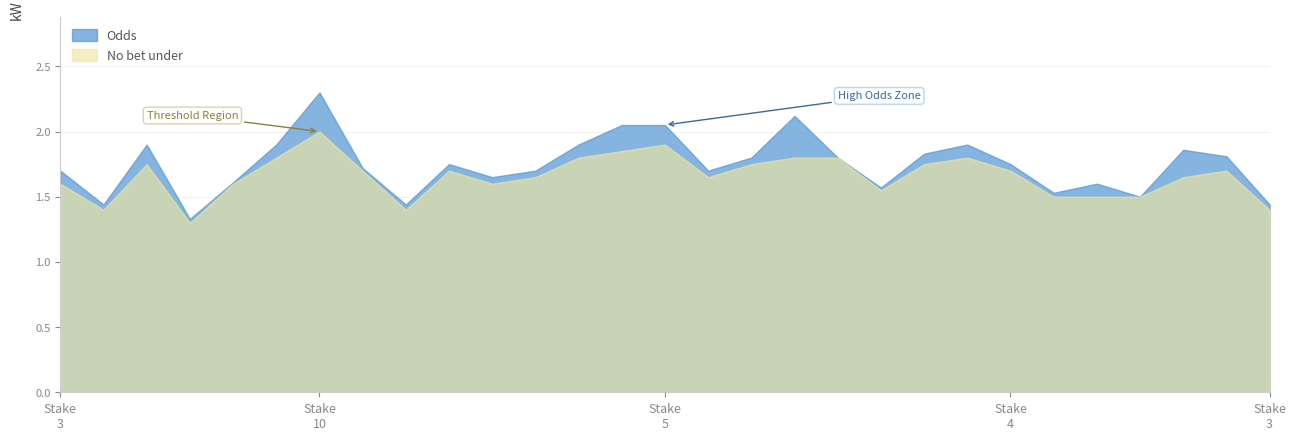

In No bet under, how many points are higher than both neighbors (excluding endpoints)?

6